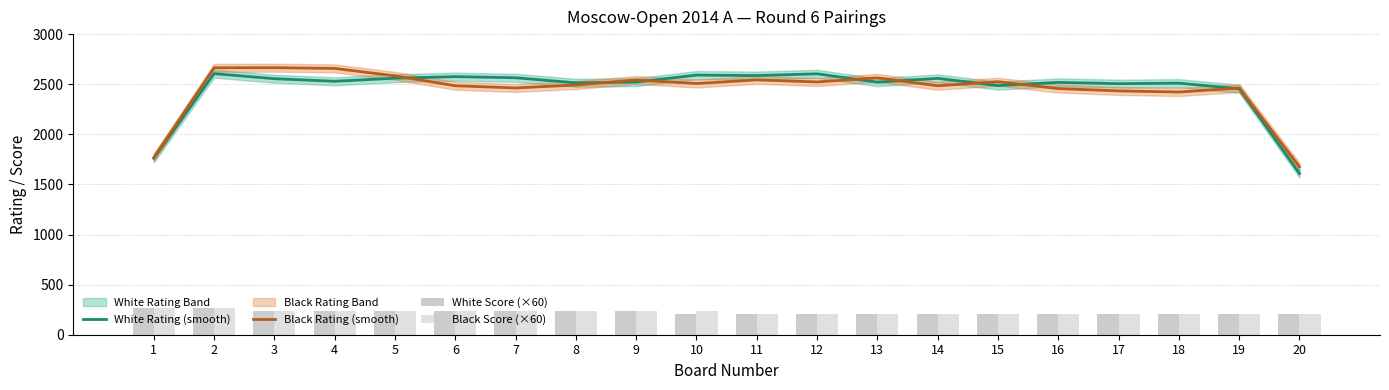

What is the value of the Black Rating (smooth) bar at the 20th from the left?

1676.3